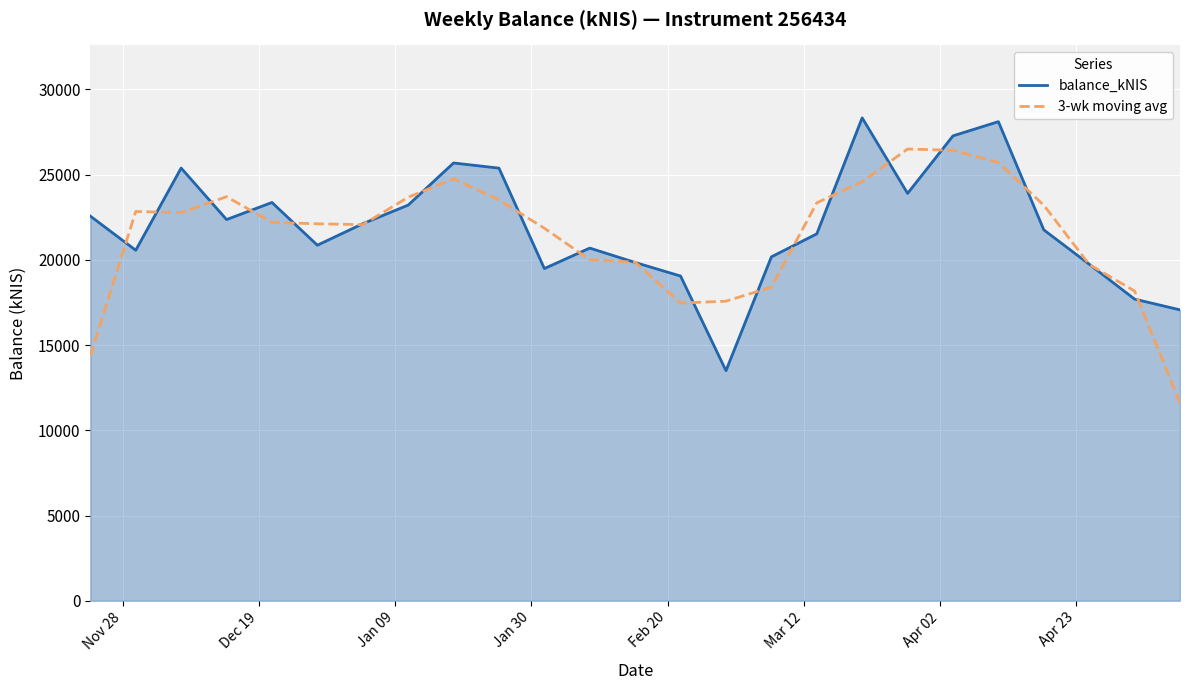

What is the minimum value shown in the chart?

11587.5